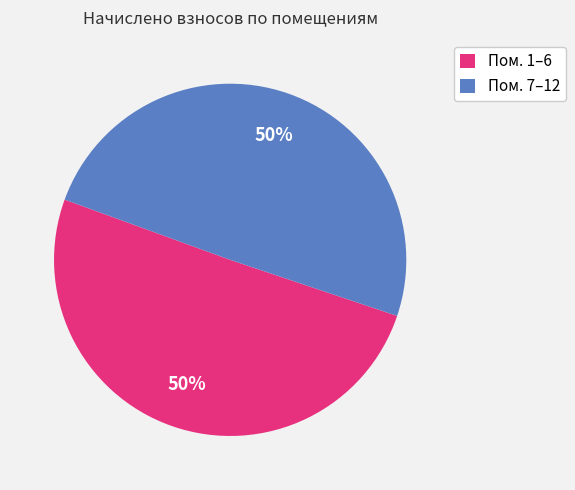

Is it true that Пом. 1–6 is 50% of the pie?

True